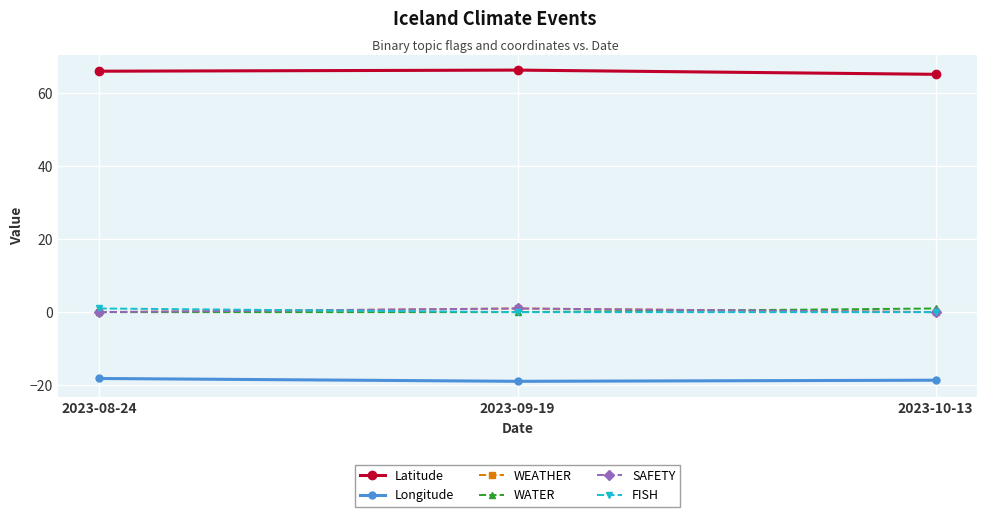

What value does the SAFETY series have at 2023-09-19?

1.0